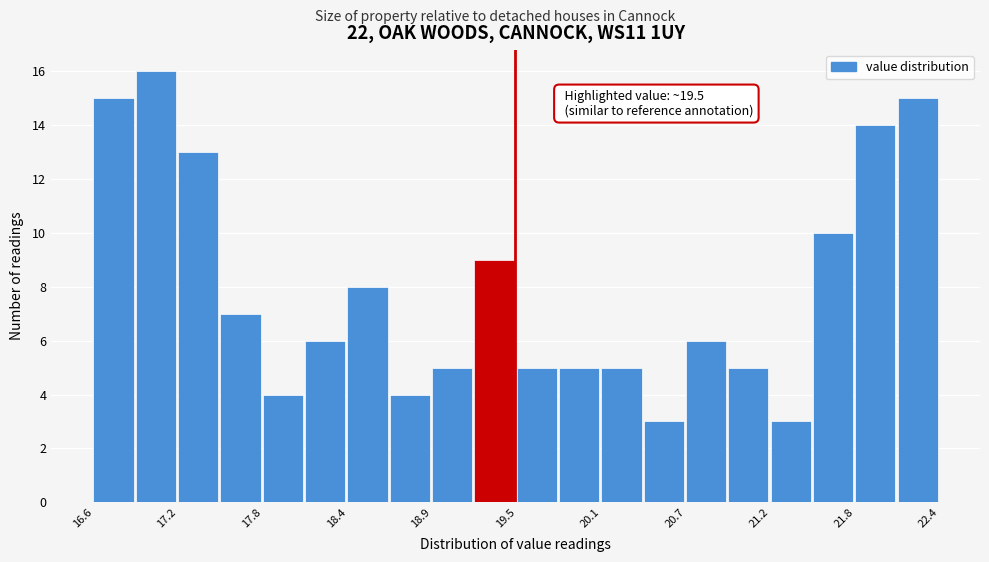

Around what value on the x-axis is the tallest bar? Give the approximate position of its centre, as read against the axis.

17.0